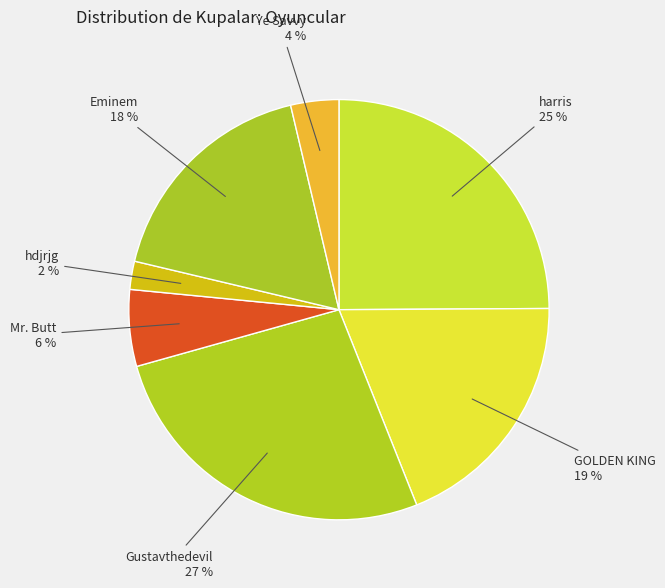

Count the number of slices in the pie.

7